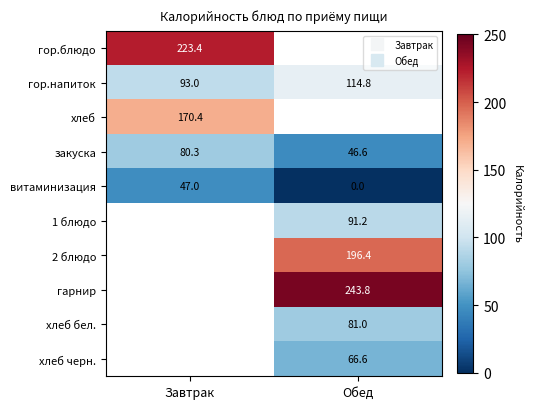

How many values in гарнир are above zero?

1